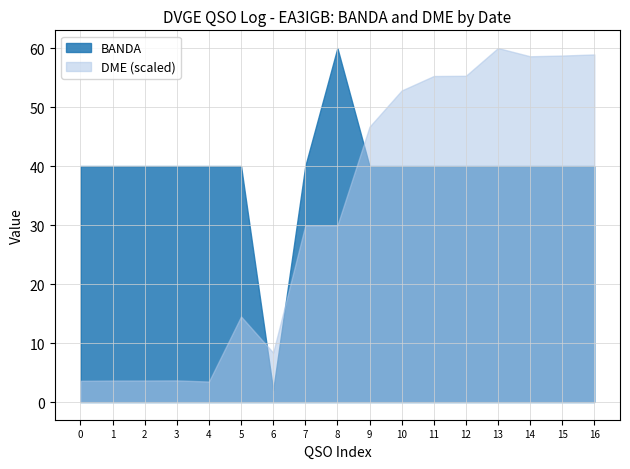

How many data points in BANDA are above 40?

1